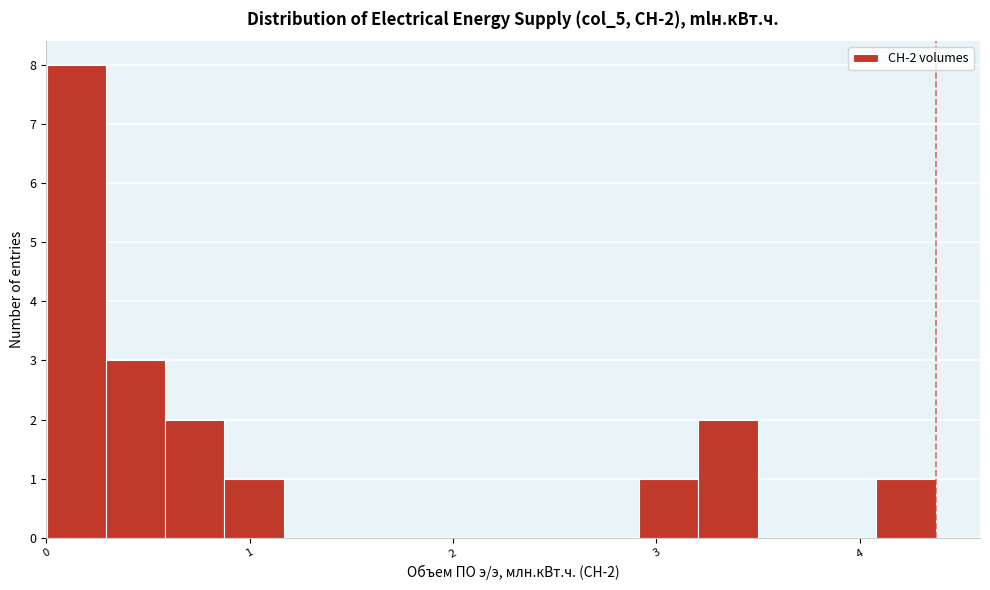

Around what value on the x-axis is the tallest bar? Give the approximate position of its centre, as read against the axis.

0.1